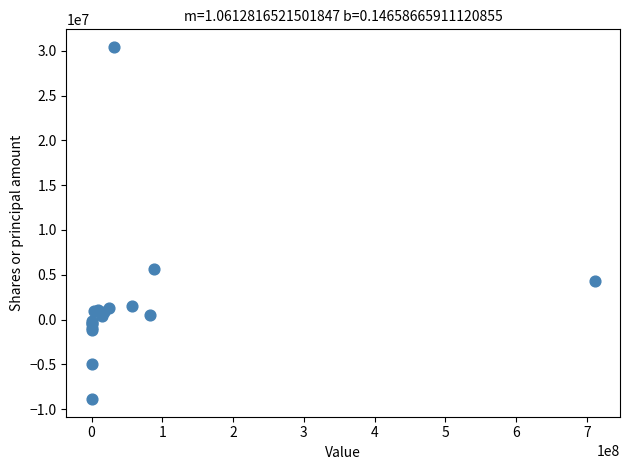

What Y value in the scatter plot is closest to 10776673?

5657750